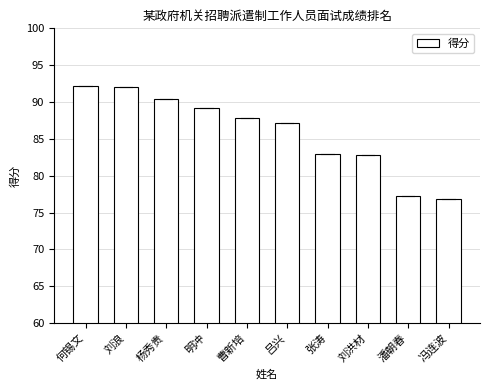

Reading right to left, transcribe all the data shown in this chart.

76.8	77.2	82.8	83.0	87.2	87.8	89.2	90.4	92.0	92.2